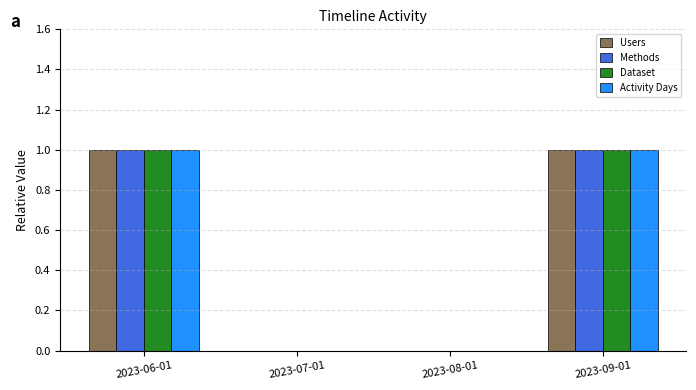

Is the value of Users at 2023-07-01 greater than the value of Methods at 2023-06-01?

No